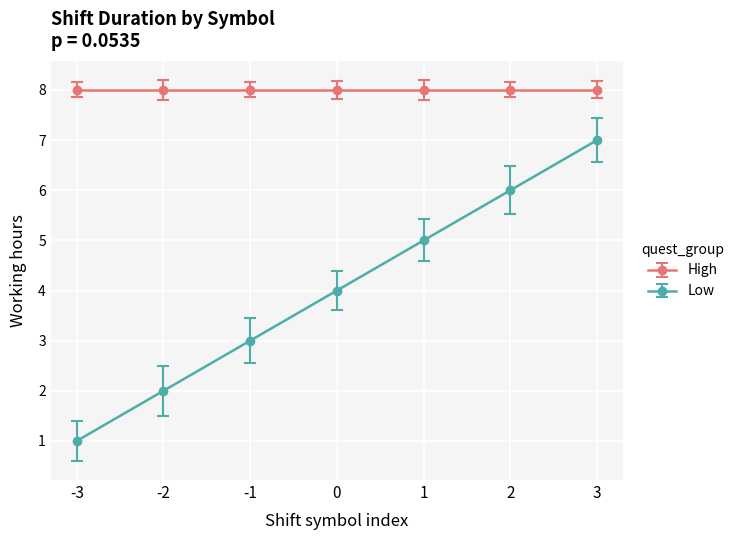

What is the sum of all High values?

56